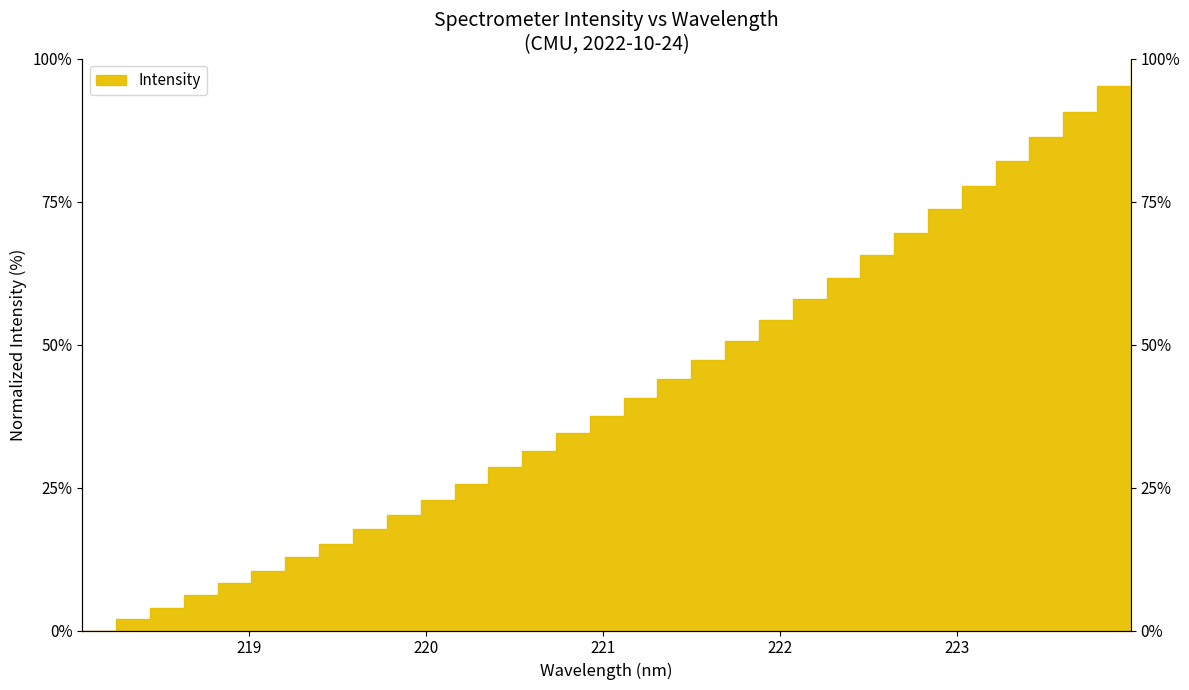

Rank the categories by value from highest to lowest.

223.9802, 223.7895, 223.5987, 223.408, 223.2172, 223.0264, 222.8355, 222.6447, 222.4538, 222.263, 222.0721, 221.8812, 221.6902, 221.4993, 221.3083, 221.1174, 220.9264, 220.7354, 220.5444, 220.3533, 220.1623, 219.9712, 219.7801, 219.589, 219.3979, 219.2067, 219.0156, 218.8244, 218.6332, 218.442, 218.2508, 218.0596